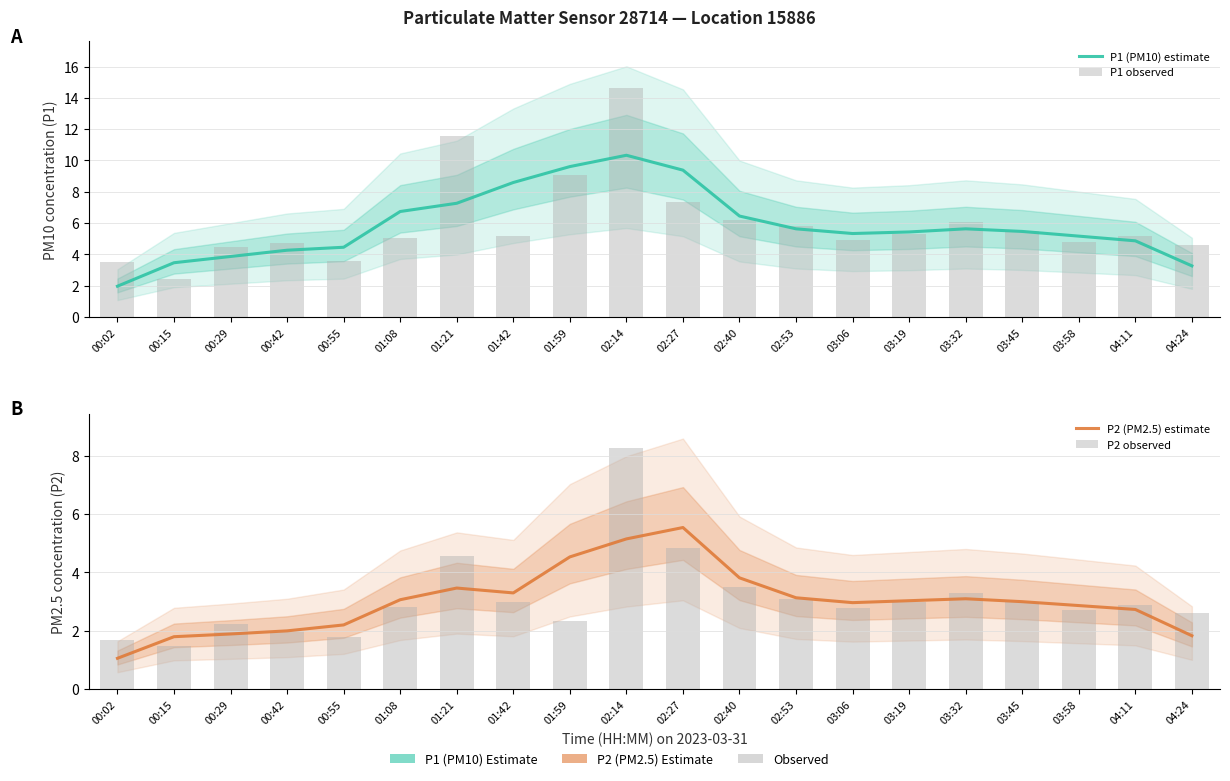

Which has a higher value, 01:21 or 00:15?

01:21